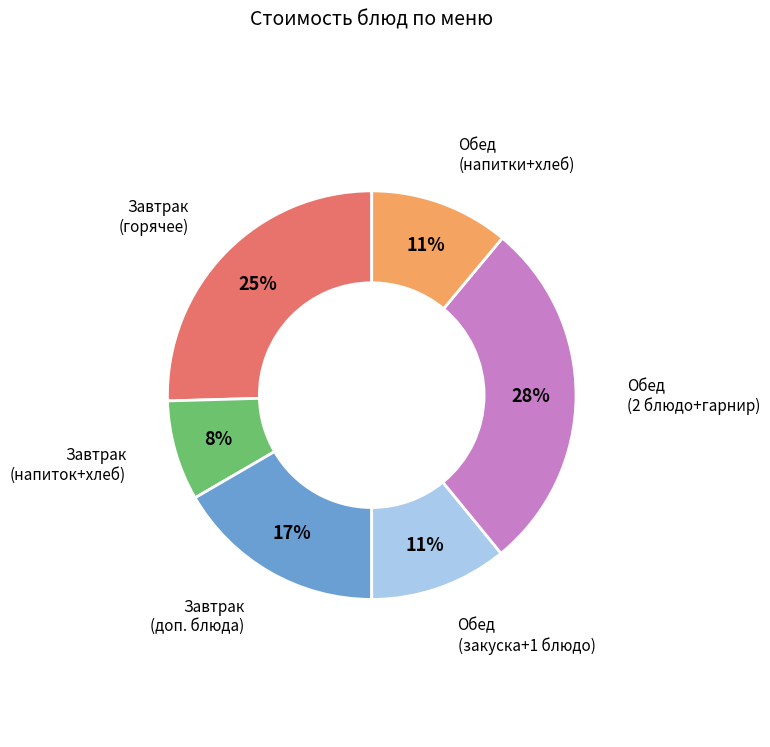

To the nearest percent, what is the average slice percentage?

17%